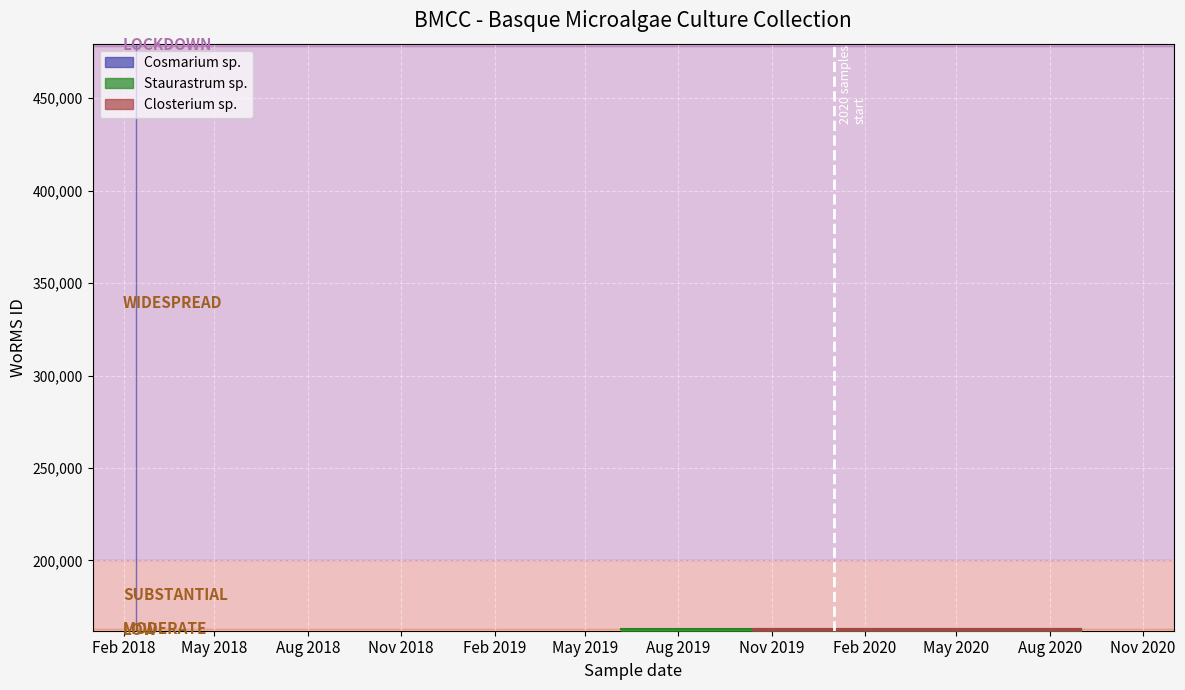

Where is the data nearest to the value 320641?

2020-01-05